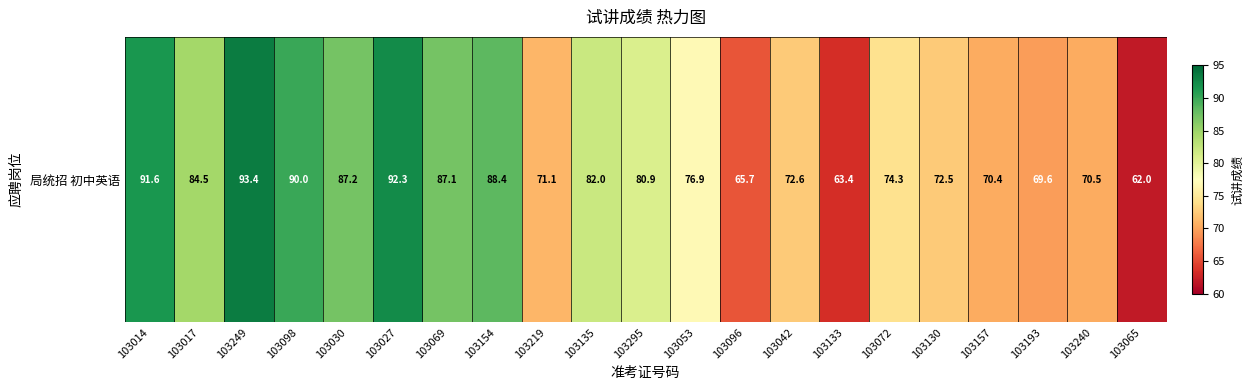

What is the maximum value shown in the chart?

93.4